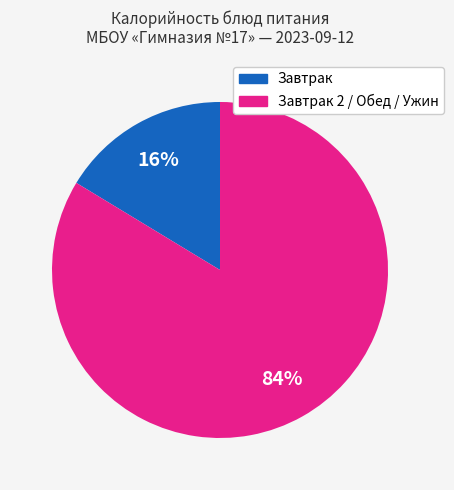

True or false: Завтрак 2 / Обед / Ужин accounts for 84% of the total.

True